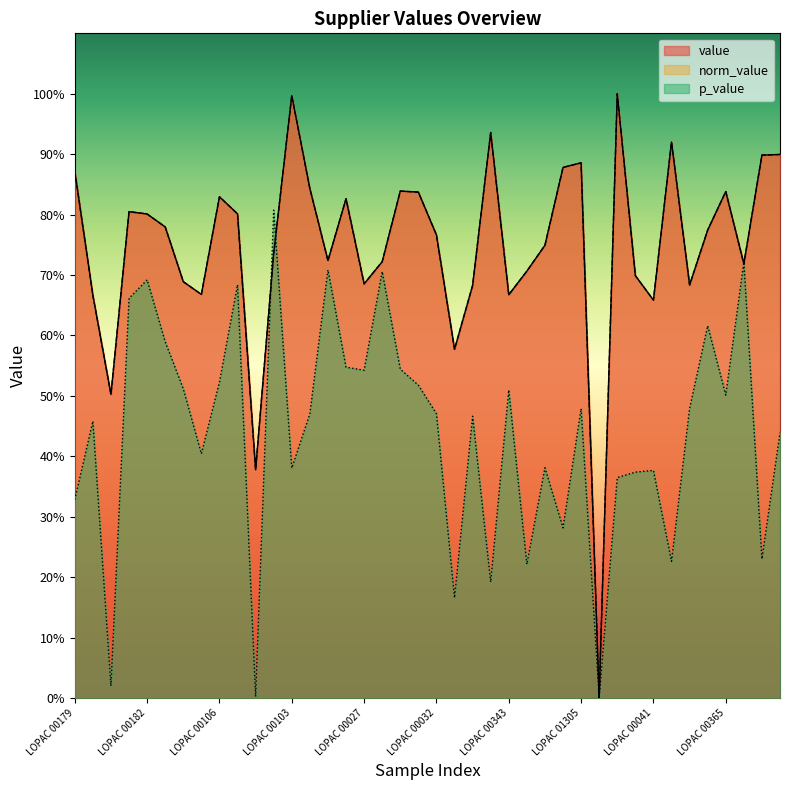

Which series ends up on top after the final intersection of p_value and norm_value?

norm_value